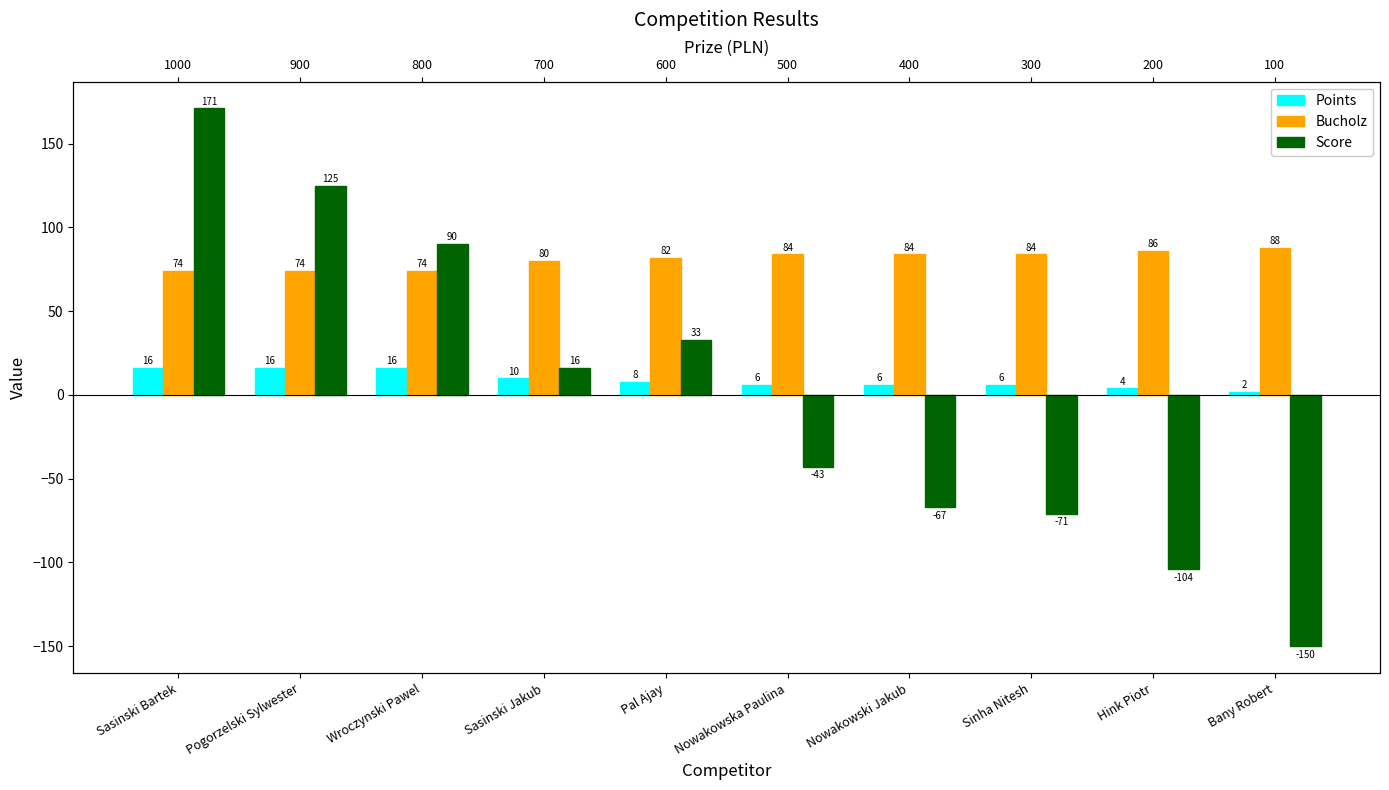

What is the label of the 8th bar from the right?

Wroczynski Pawel